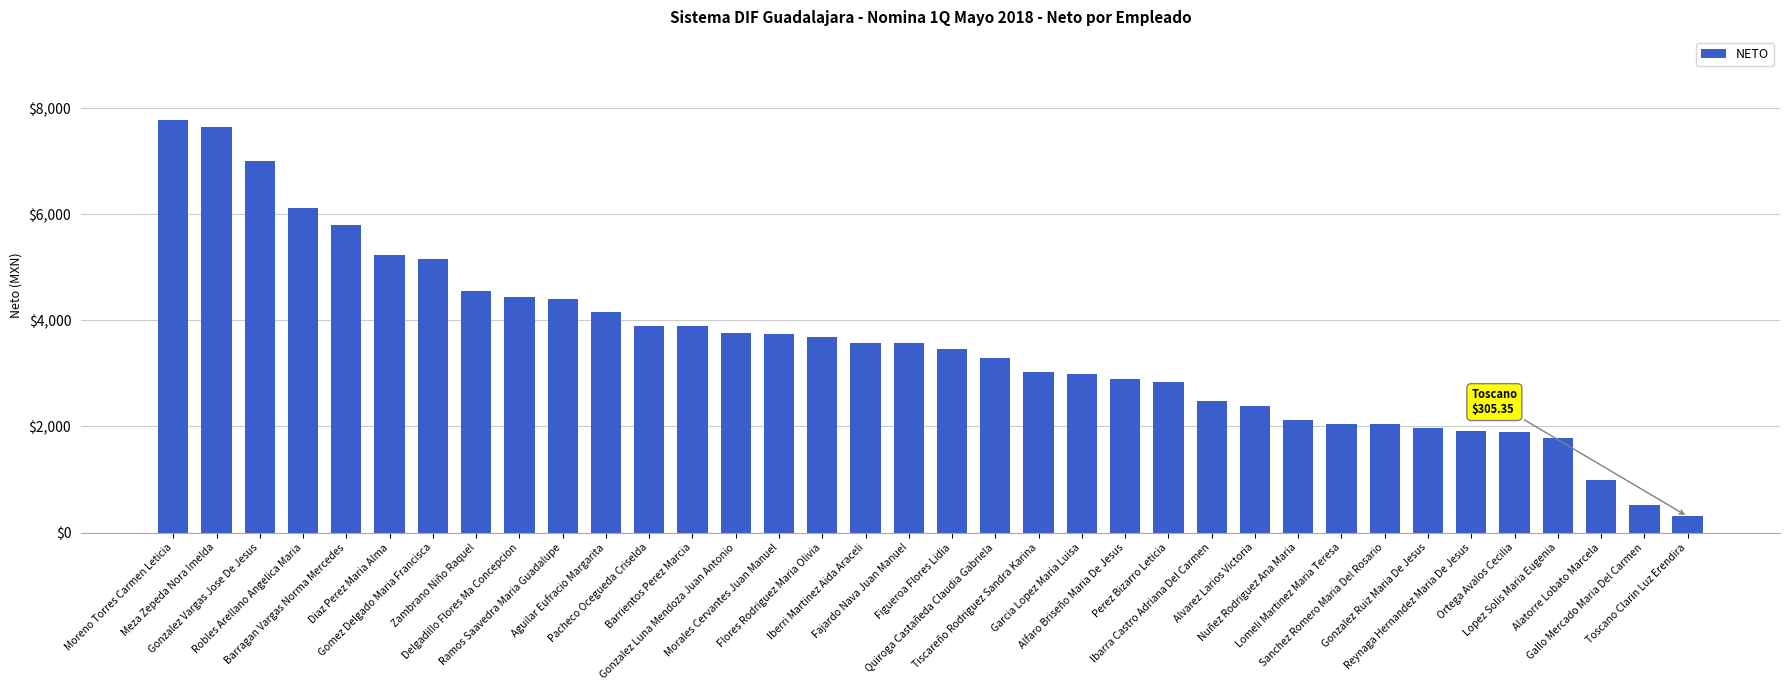

Is it true that the value at Gonzalez Luna Mendoza Juan Antonio is 3766.6?

True